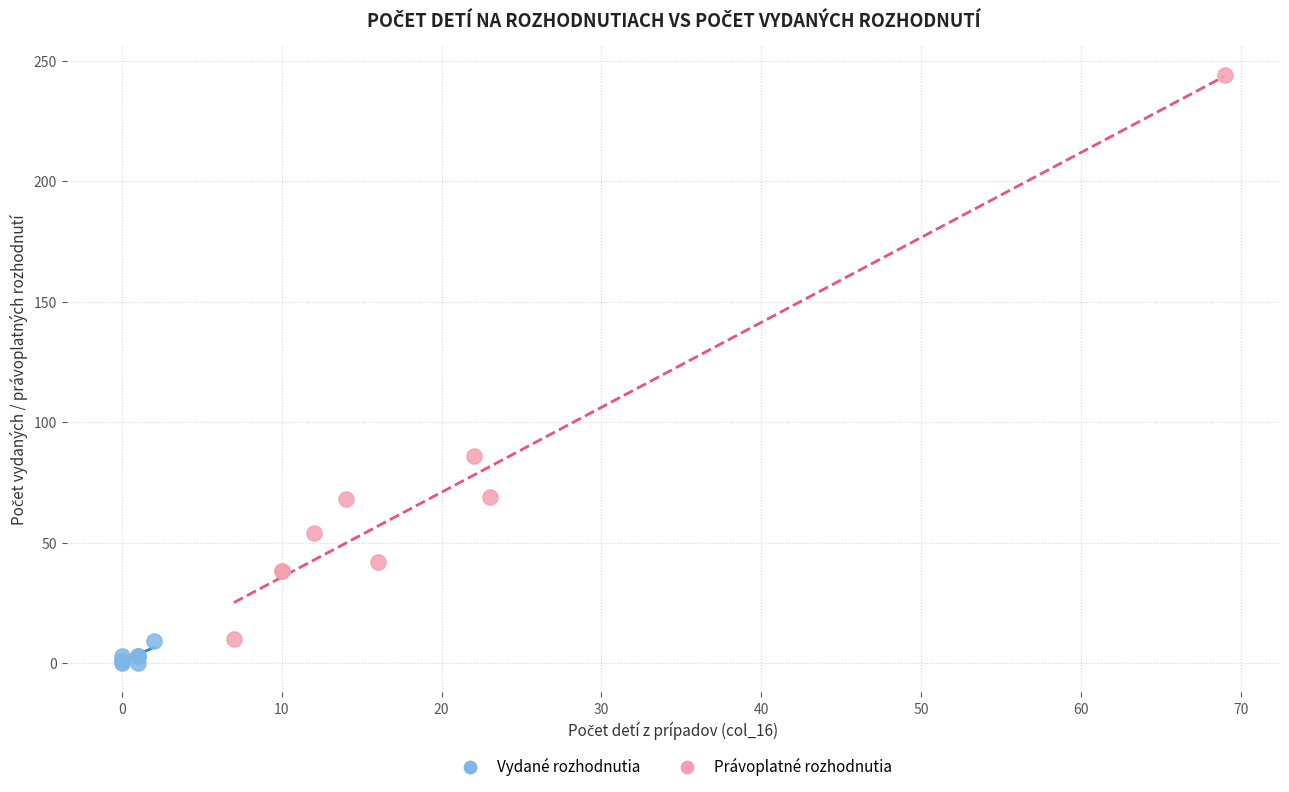

Which series contains the highest Y value?

Právoplatné rozhodnutia